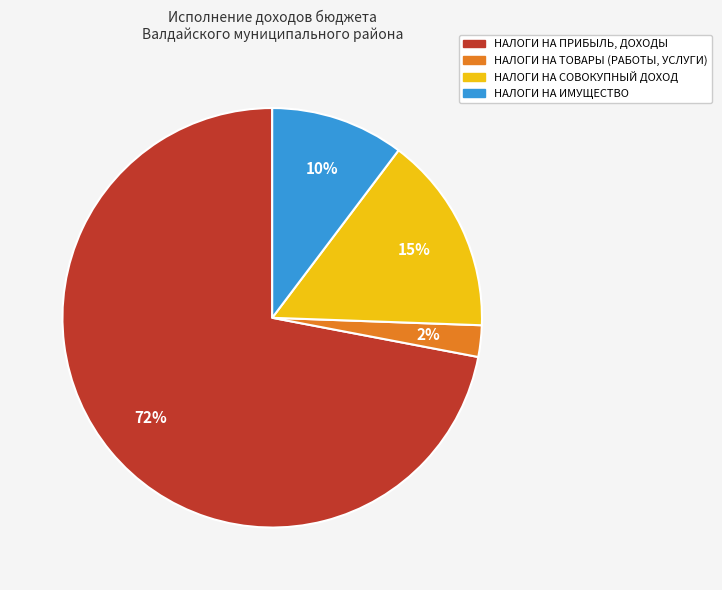

To the nearest percent, what is the difference between the НАЛОГИ НА ИМУЩЕСТВО and НАЛОГИ НА ТОВАРЫ (РАБОТЫ, УСЛУГИ) slice percentages?

8%